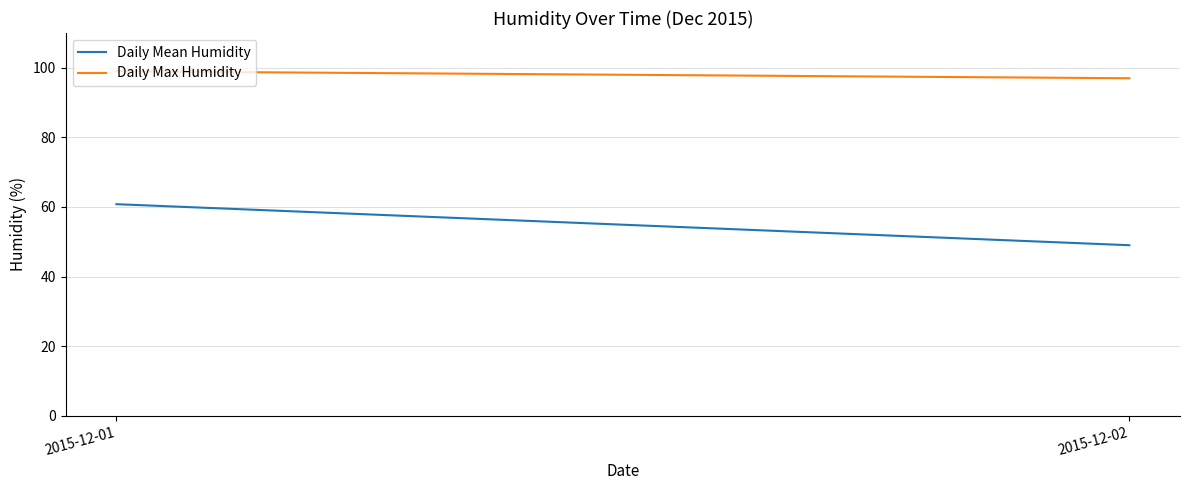

At which category does the chart reach its peak across all series?

2015-12-01